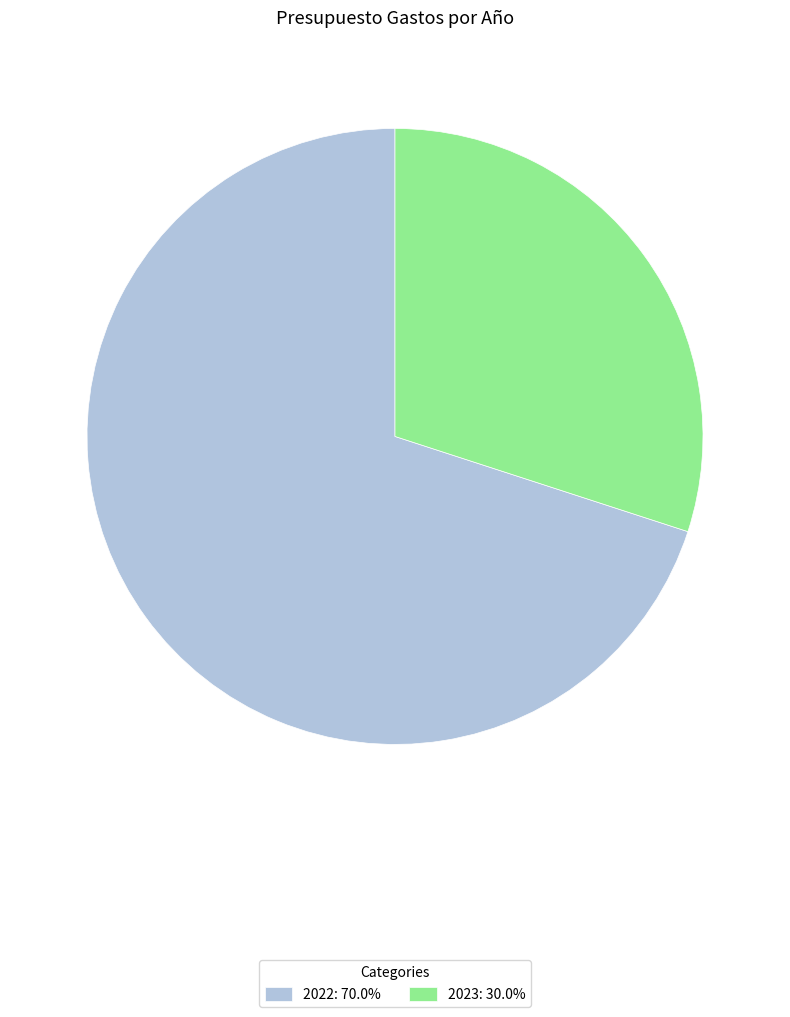

Does 2022: 70.0% account for over 50% of the chart?

Yes